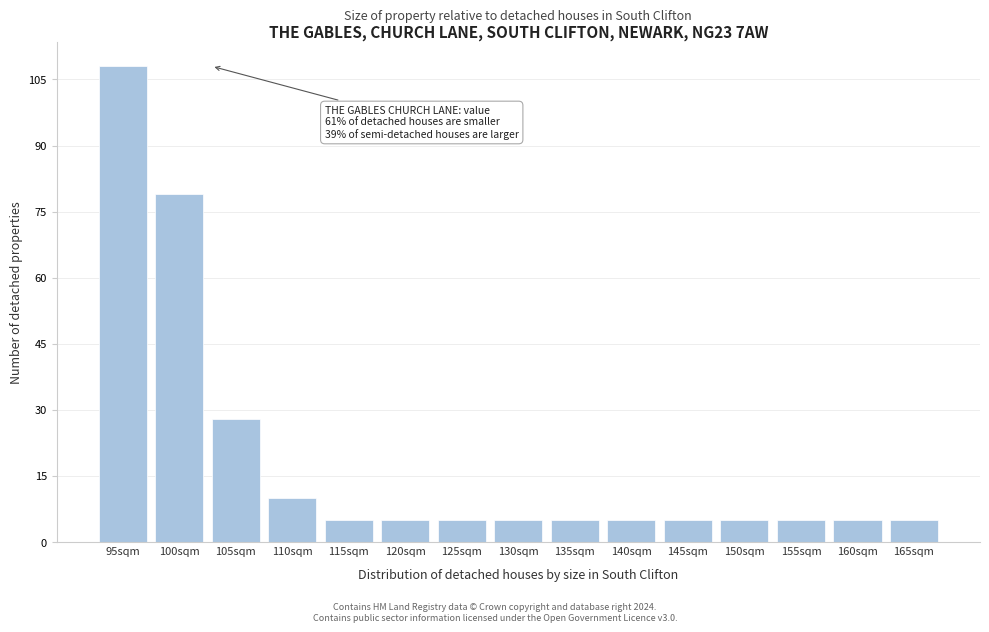

Reading left to right, list all the values displayed in this chart.

108	79	28	10	5	5	5	5	5	5	5	5	5	5	5